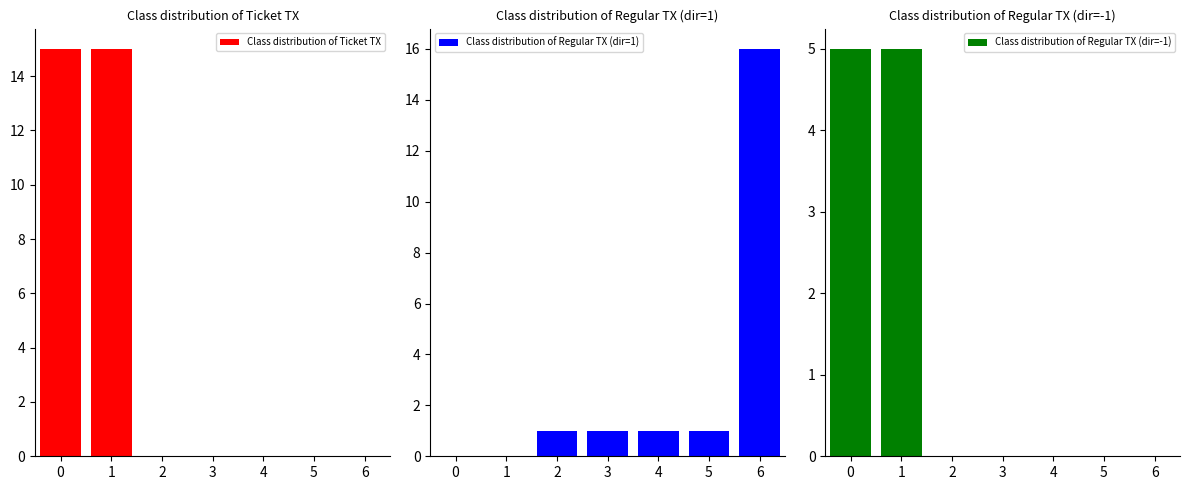

Which series has the largest range (max minus min)?

Class distribution of Regular TX (dir=1)